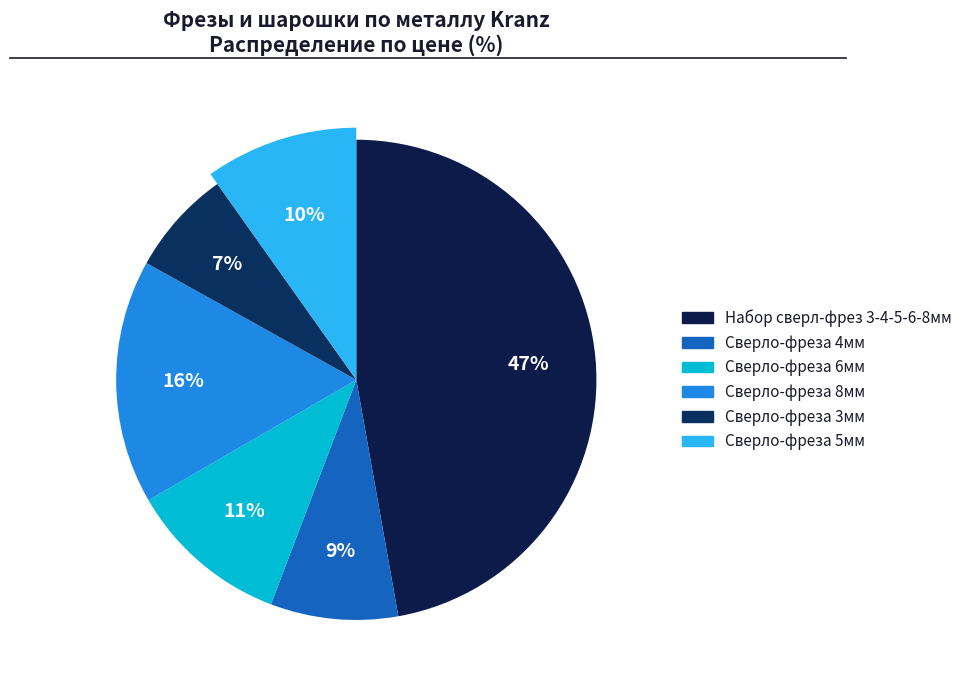

How many segments does this pie chart have?

6